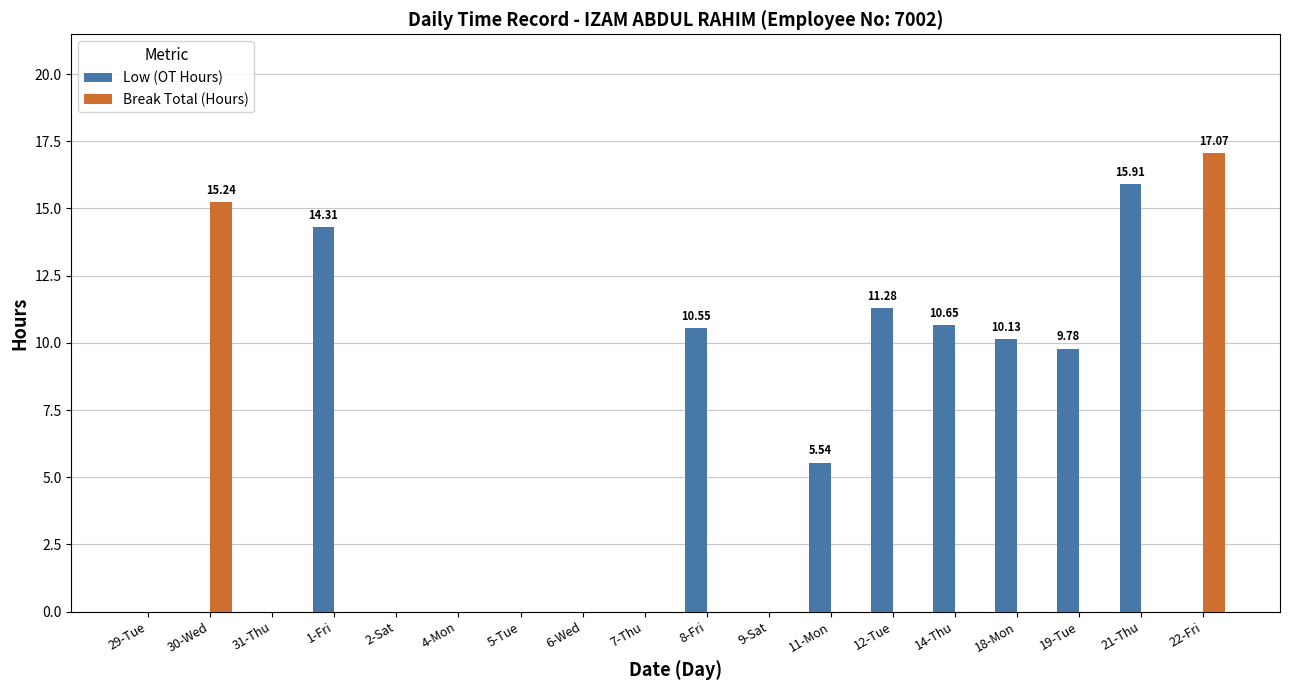

Is it true that Low (OT Hours) equals 3.6 at 12-Tue?

False